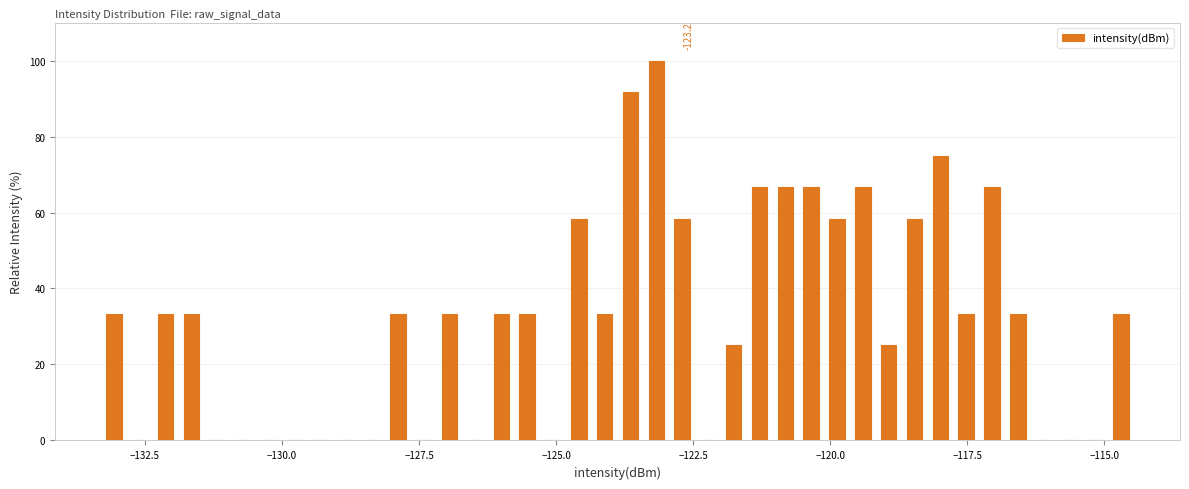

Around what value on the x-axis is the tallest bar? Give the approximate position of its centre, as read against the axis.

-123.0